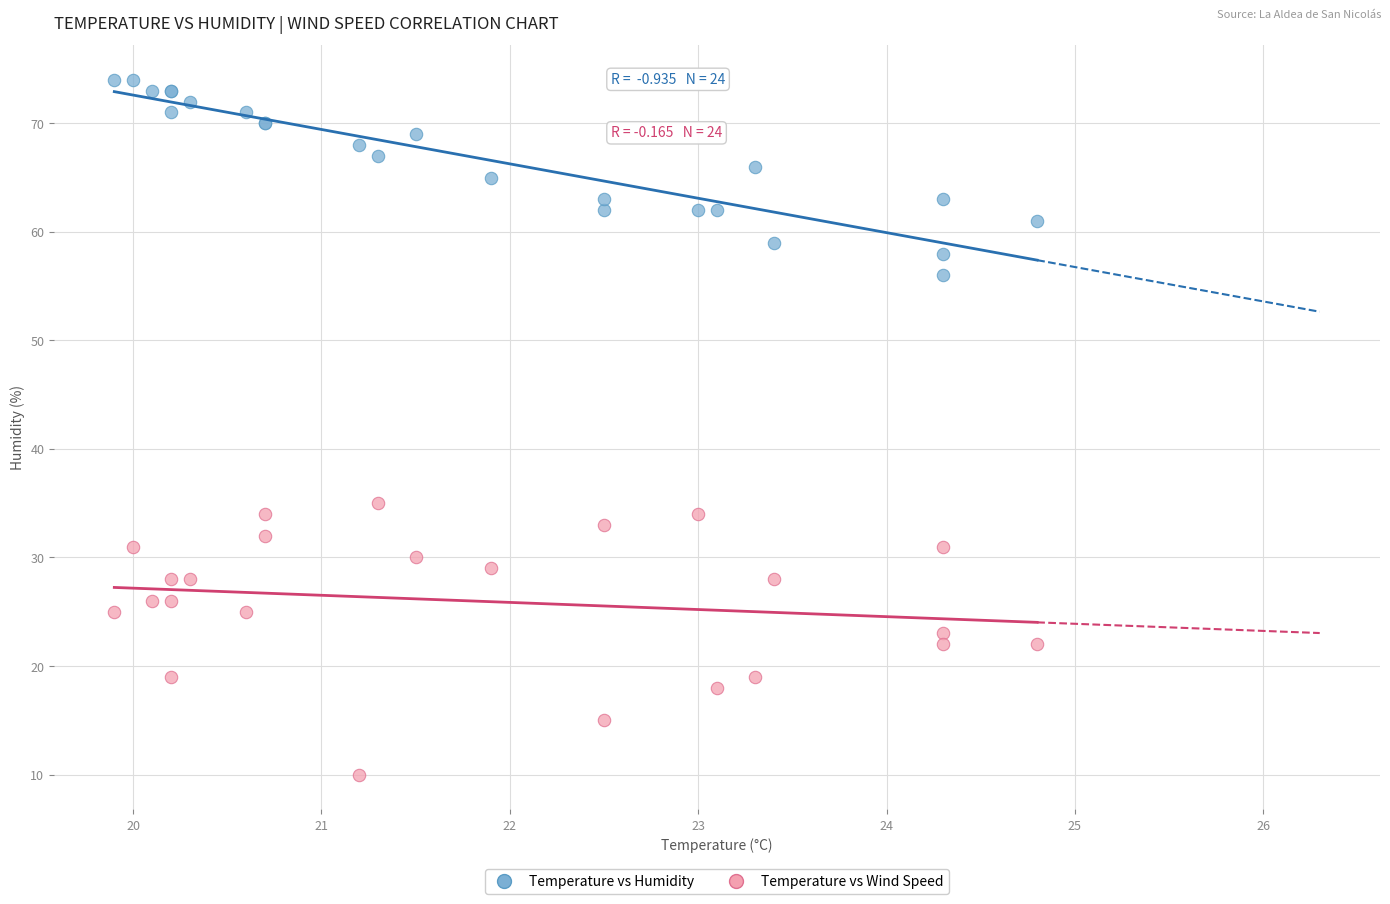

Which series has the widest spread of Y values?

Temperature vs Wind Speed